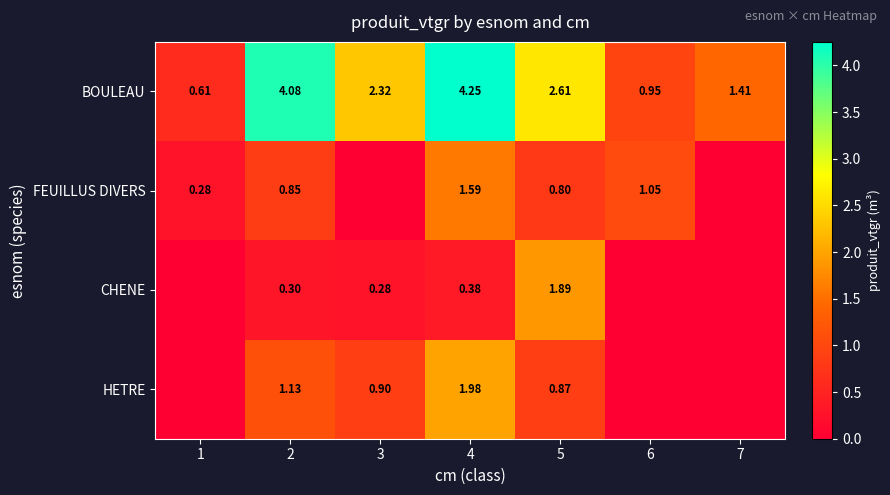

Is the value of CHENE at 4 greater than the value of BOULEAU at 6?

No